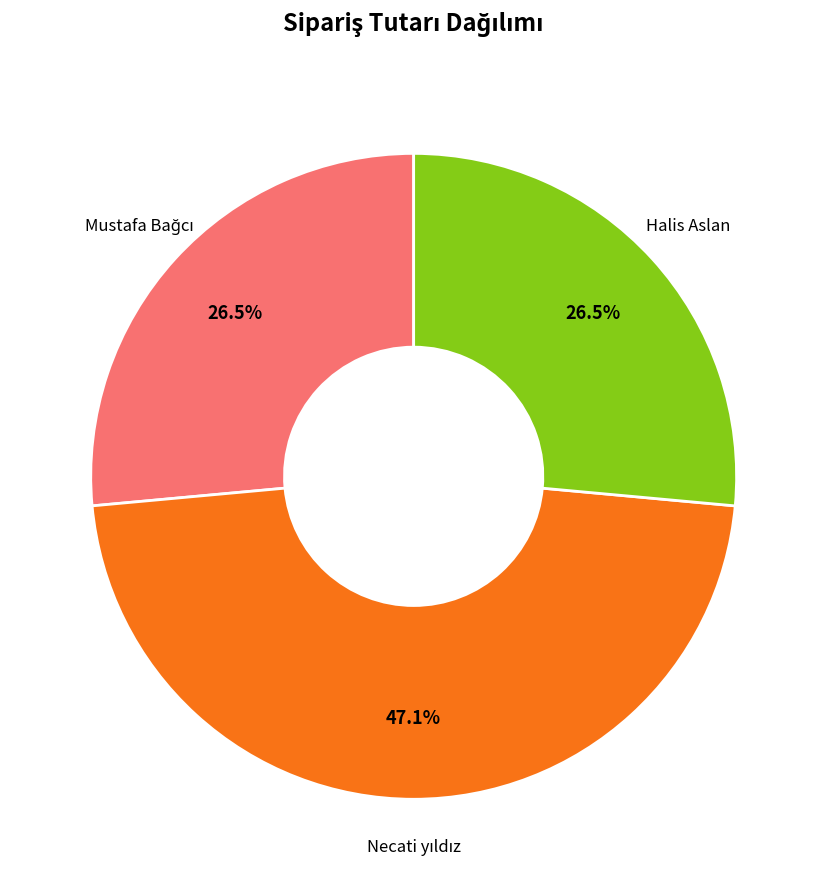

To the nearest percent, what is the average slice percentage?

33%